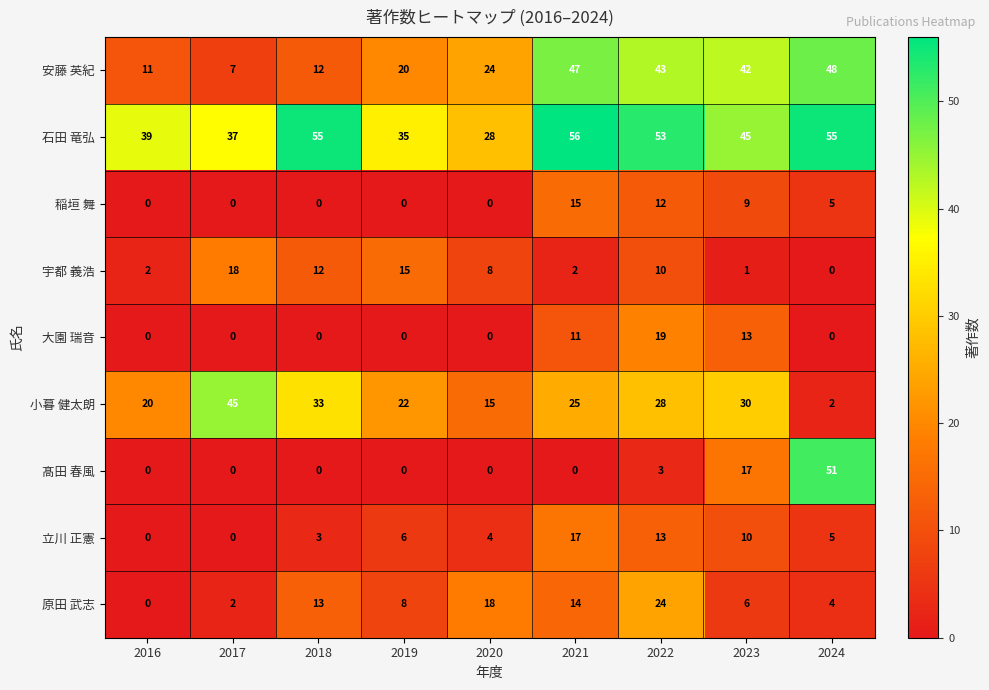

What is the maximum value for 石田 竜弘?

56